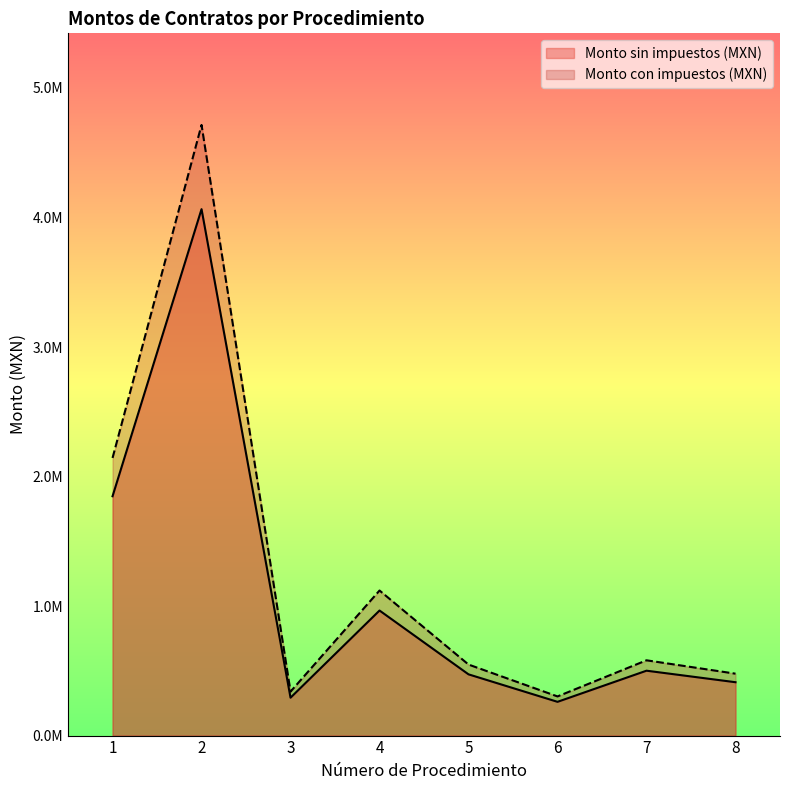

At which category does Monto con impuestos (MXN) reach its first local valley?

3